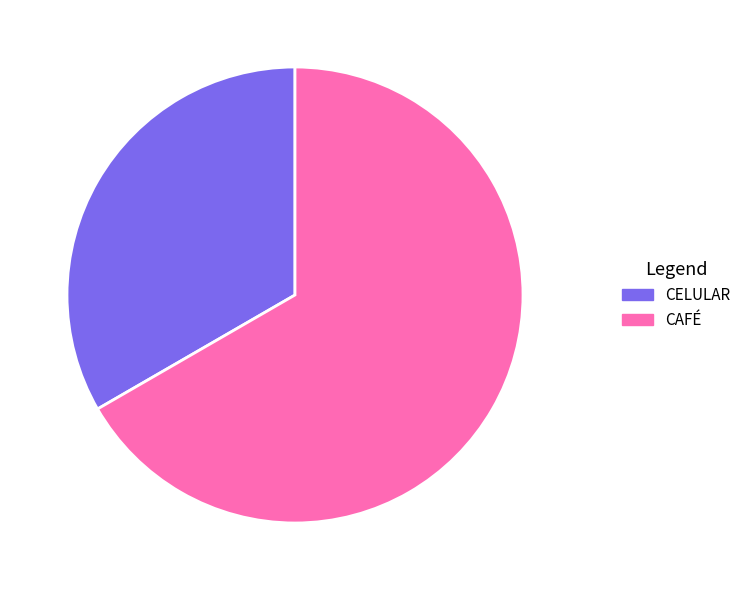

Rank the categories by value from lowest to highest.

CELULAR, CAFÉ